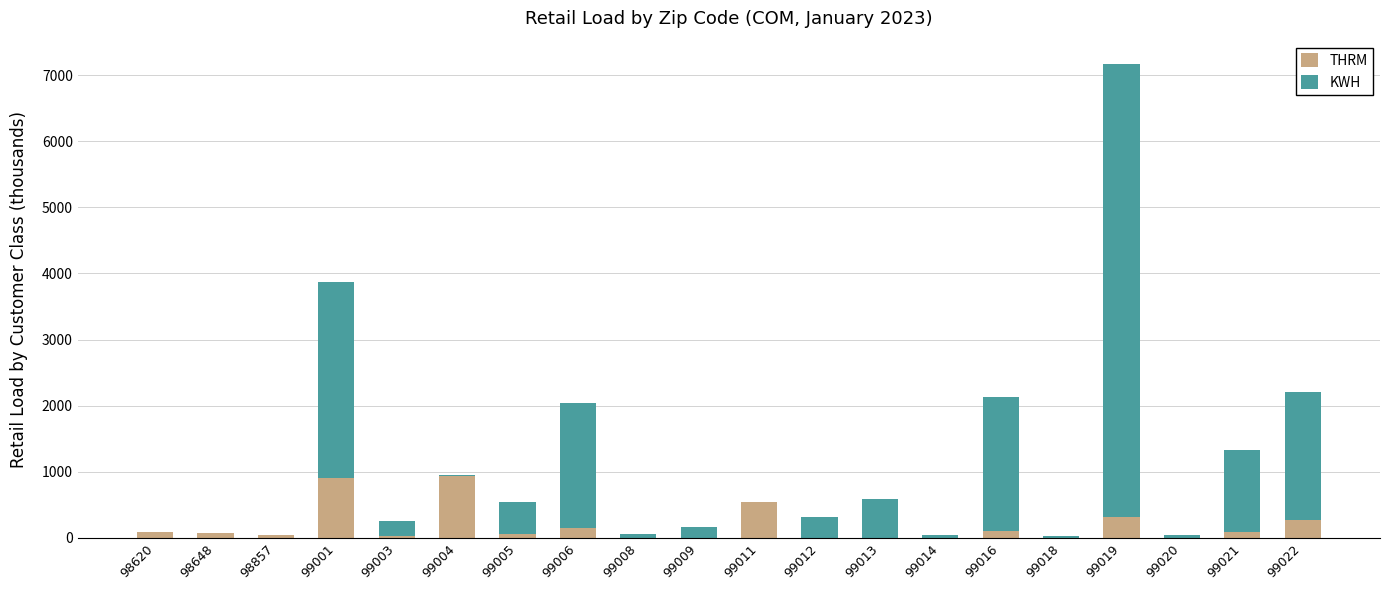

Is it true that THRM equals 291.8 at 99004?

False